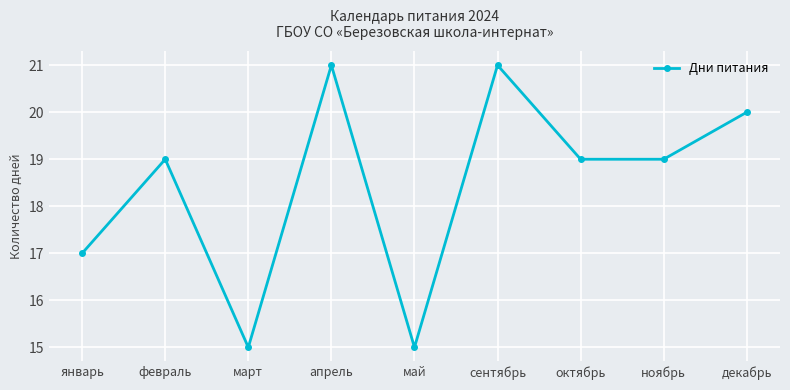

What is the difference between the maximum and minimum values?

6